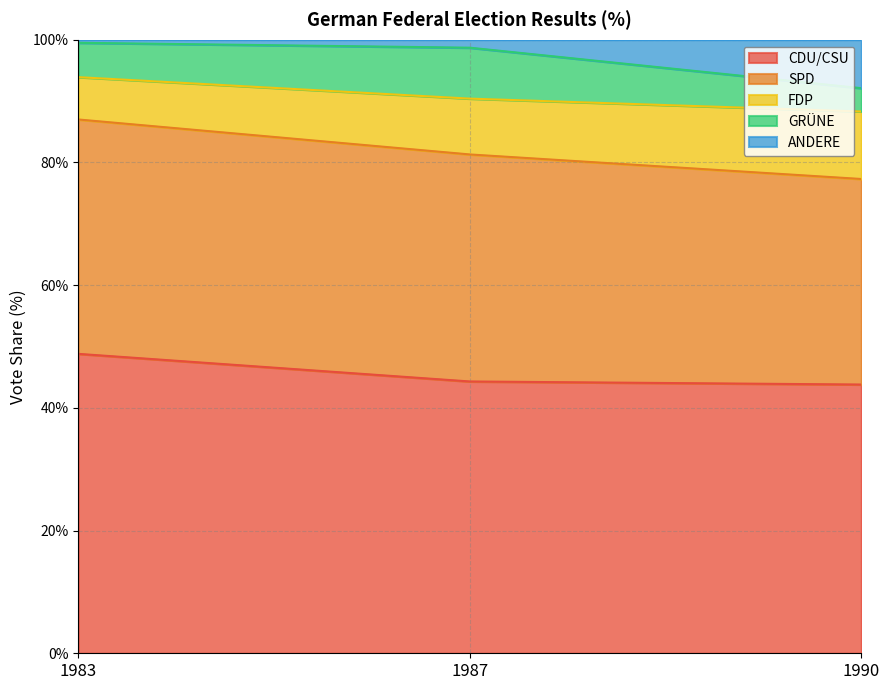

What is the lowest value of the CDU/CSU series?

43.8